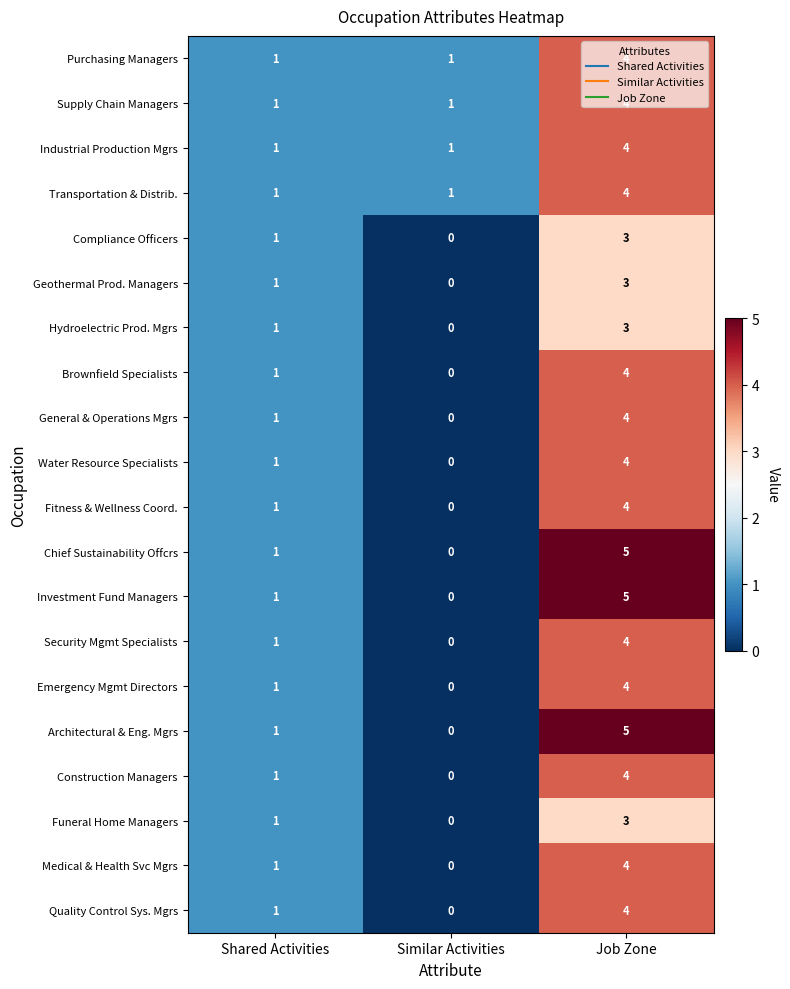

What is the difference between the highest and lowest values at Job Zone?

2